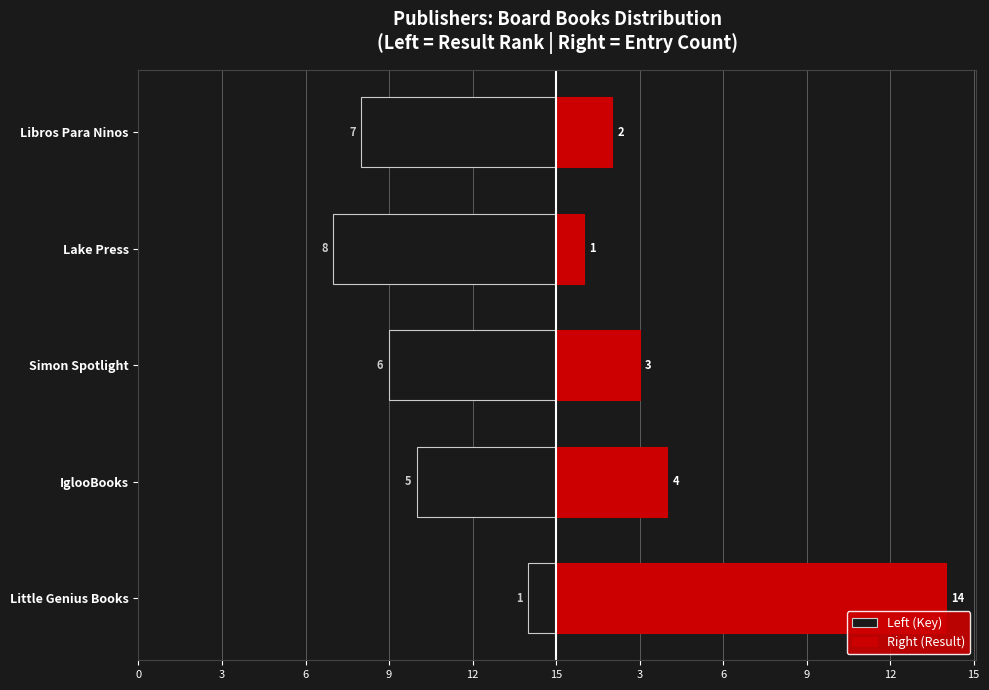

List the series in order of their peak value, lowest first.

Left (Key), Right (Result)